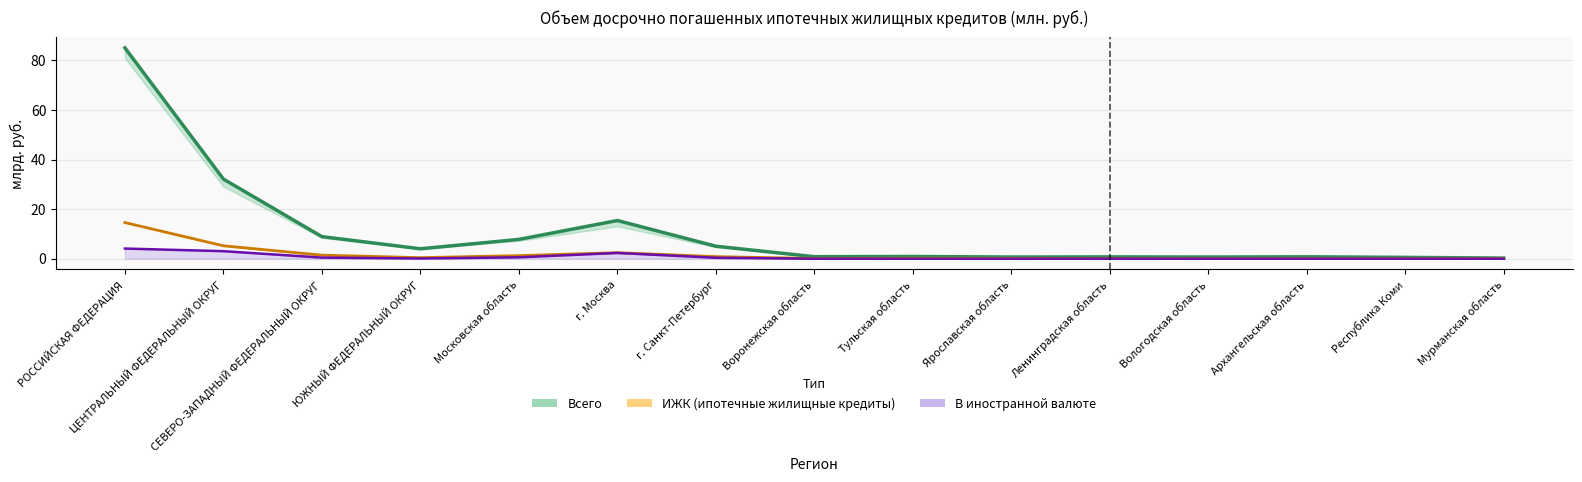

The ИЖК Всего series shows 0.1 at Мурманская область. True or false?

False